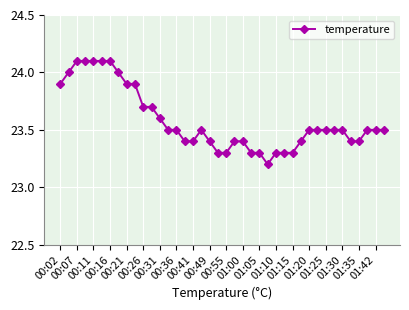

What is the greatest value displayed?

24.1